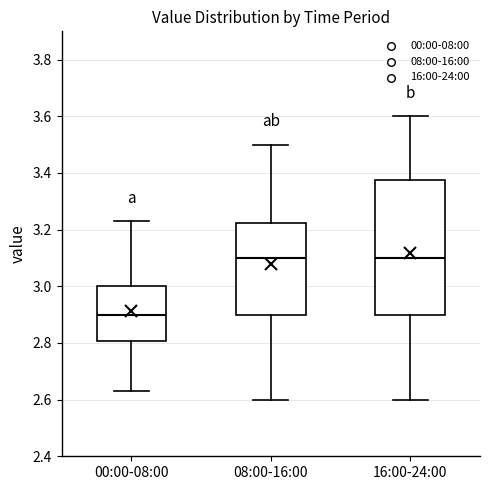

Comparing the boxes themselves (not the whiskers), which one is the tallest?

16:00-24:00